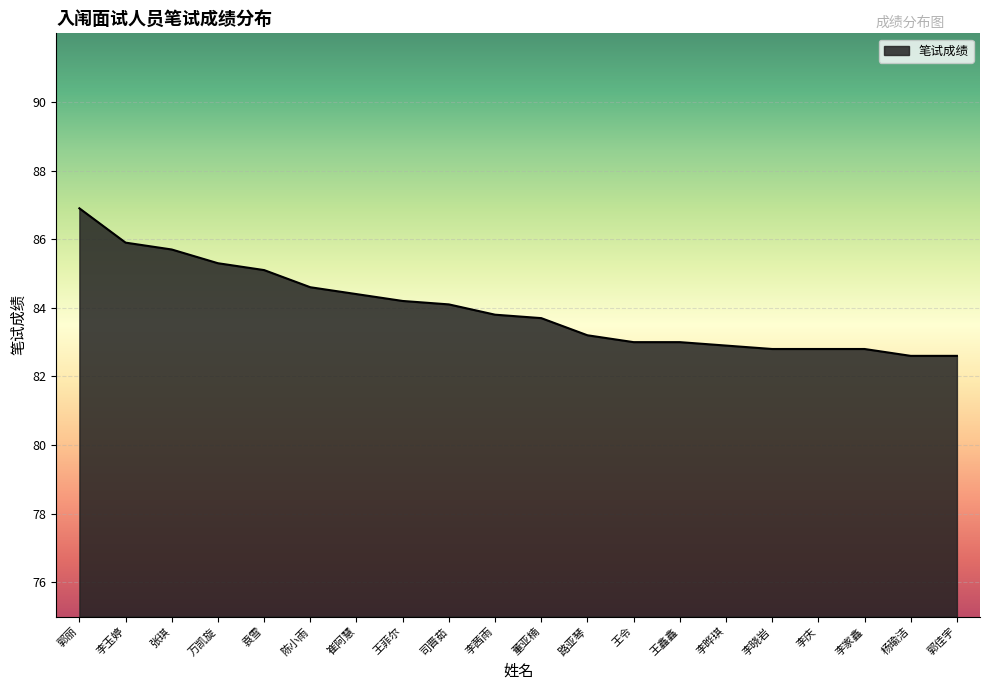

What position from the right is 万凯旋?

17